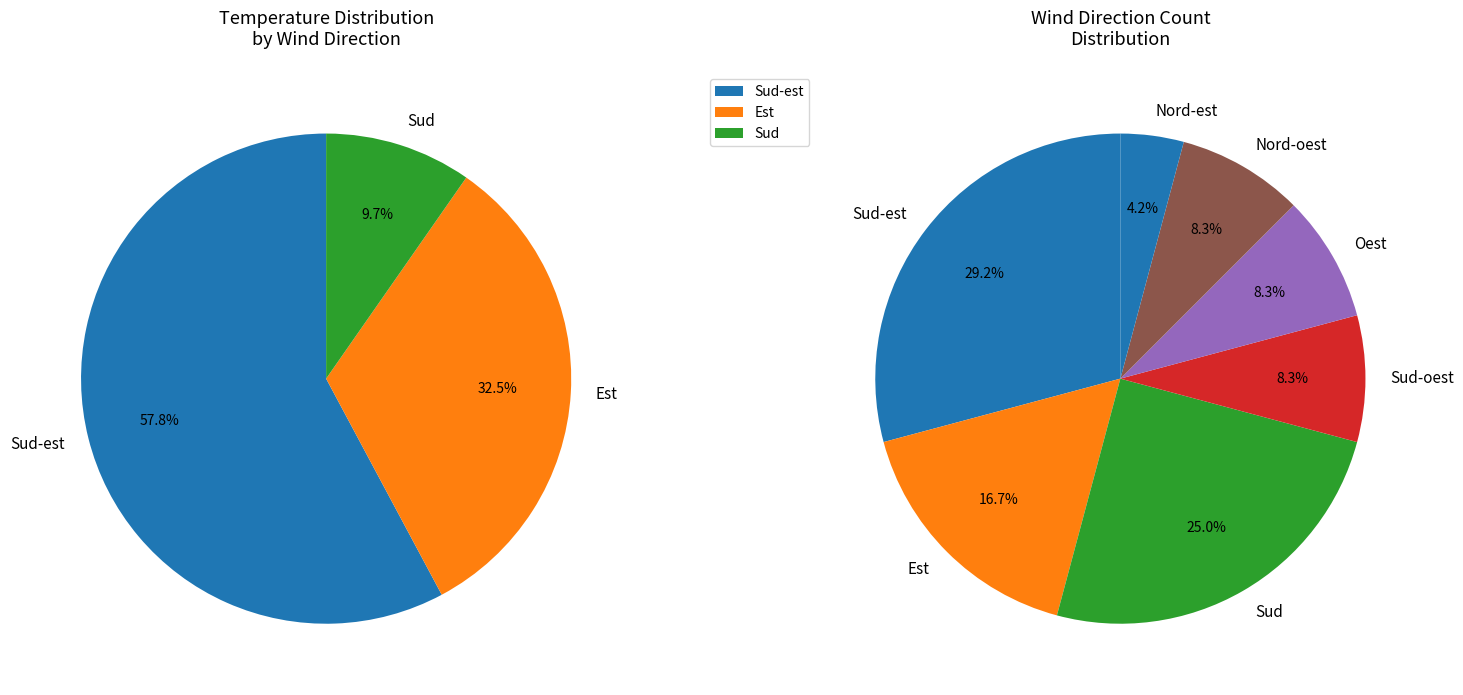

True or false: Est accounts for 15% of the total.

False